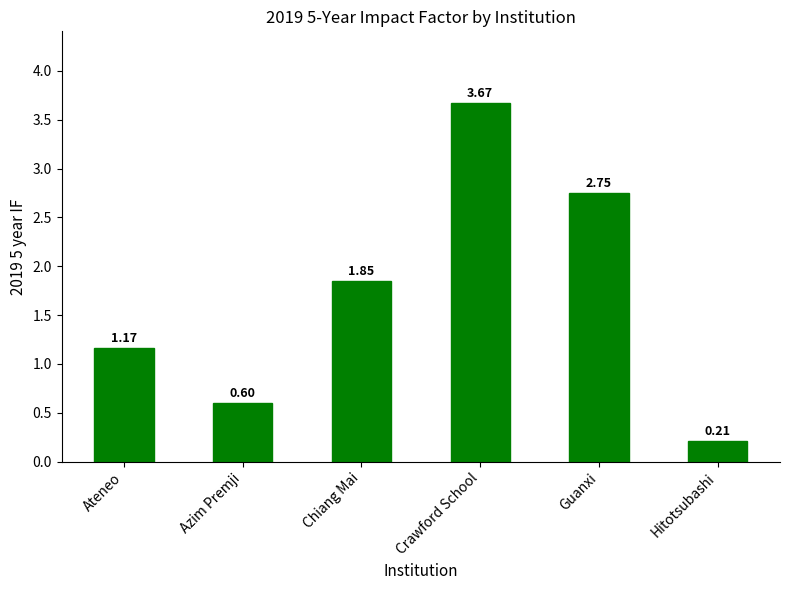

List the labels in order of value, smallest first.

Hitotsubashi, Azim Premji, Ateneo, Chiang Mai, Guanxi, Crawford School